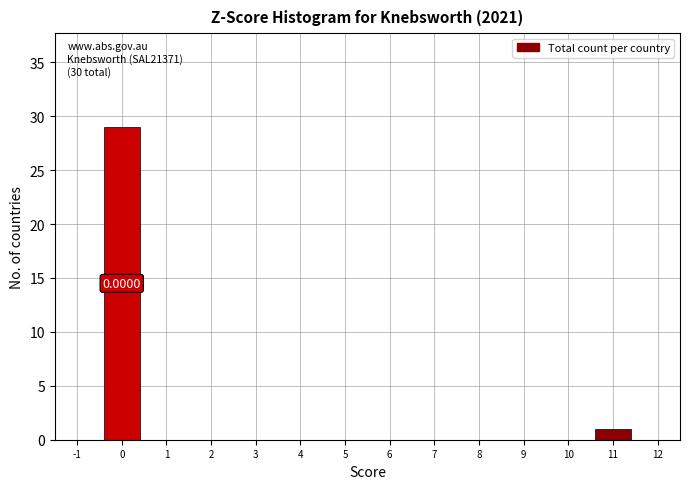

Which range on the x-axis has the tallest bar?

-0.5 to 0.5